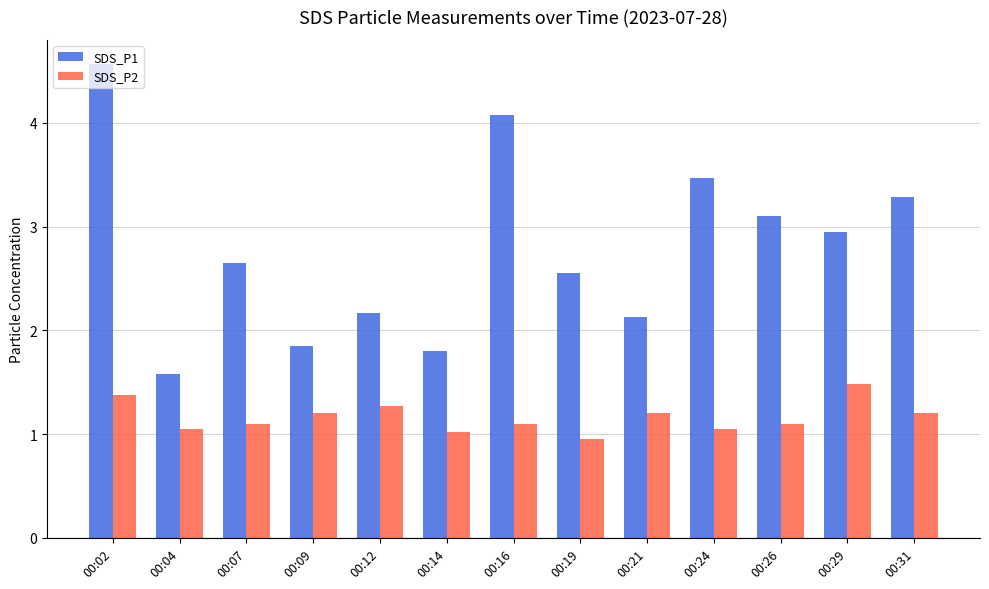

At which category is the sum across all series the highest?

00:02